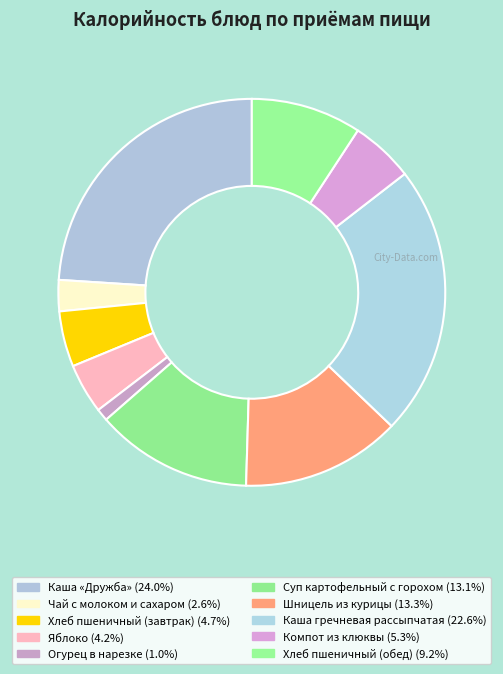

Do Хлеб пшеничный (завтрак) and Яблоко together represent more than half of the pie?

No